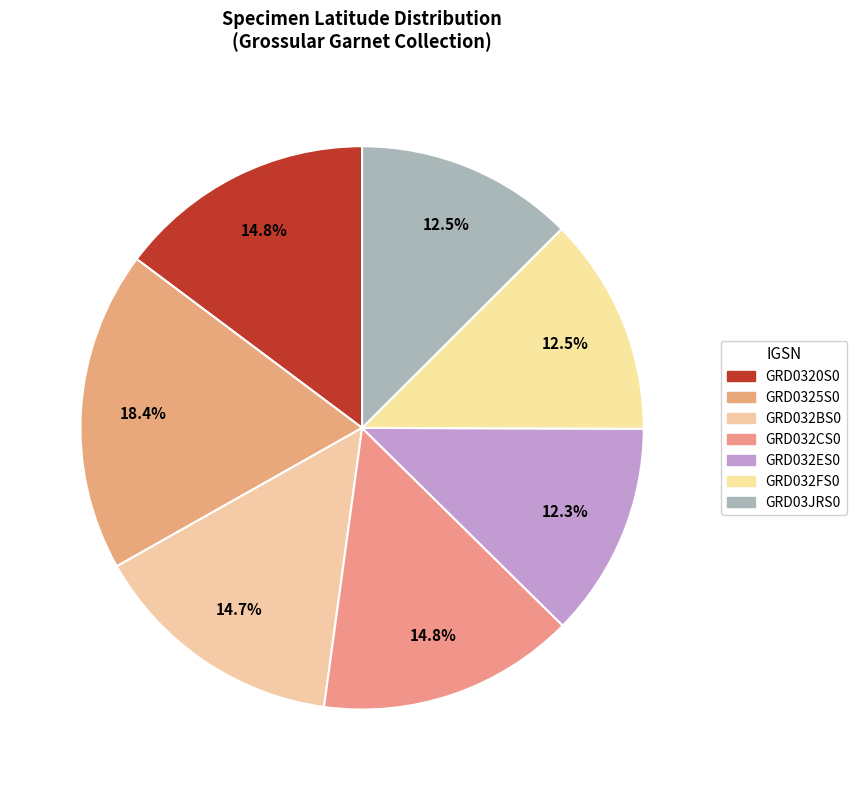

To the nearest percent, what is the combined percentage of GRD032FS0 and GRD0325S0?

31%